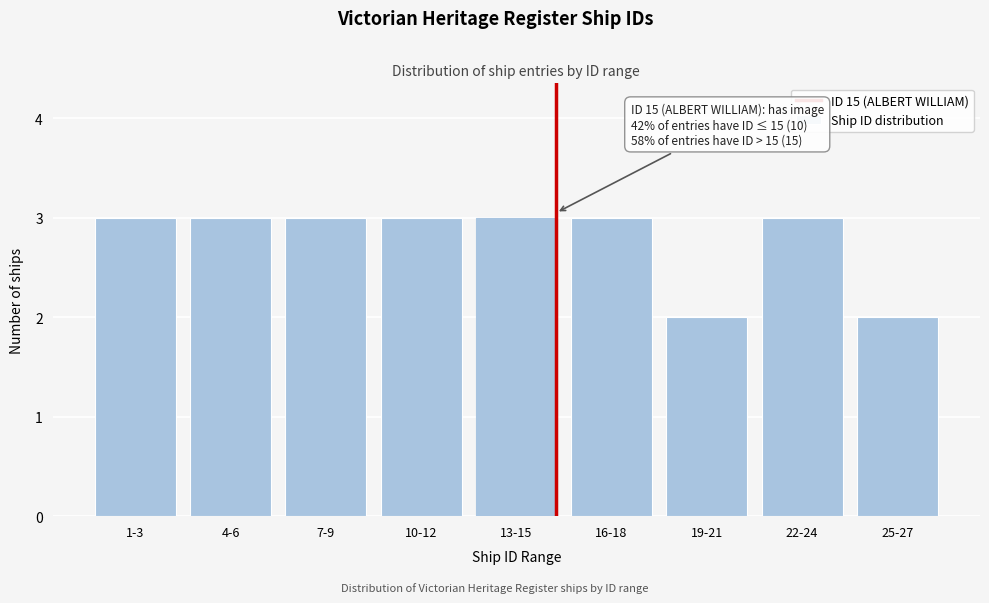

Reading left to right, what are all the values shown in this chart?

1-3=3	4-6=3	7-9=3	10-12=3	13-15=3	16-18=3	19-21=2	22-24=3	25-27=2